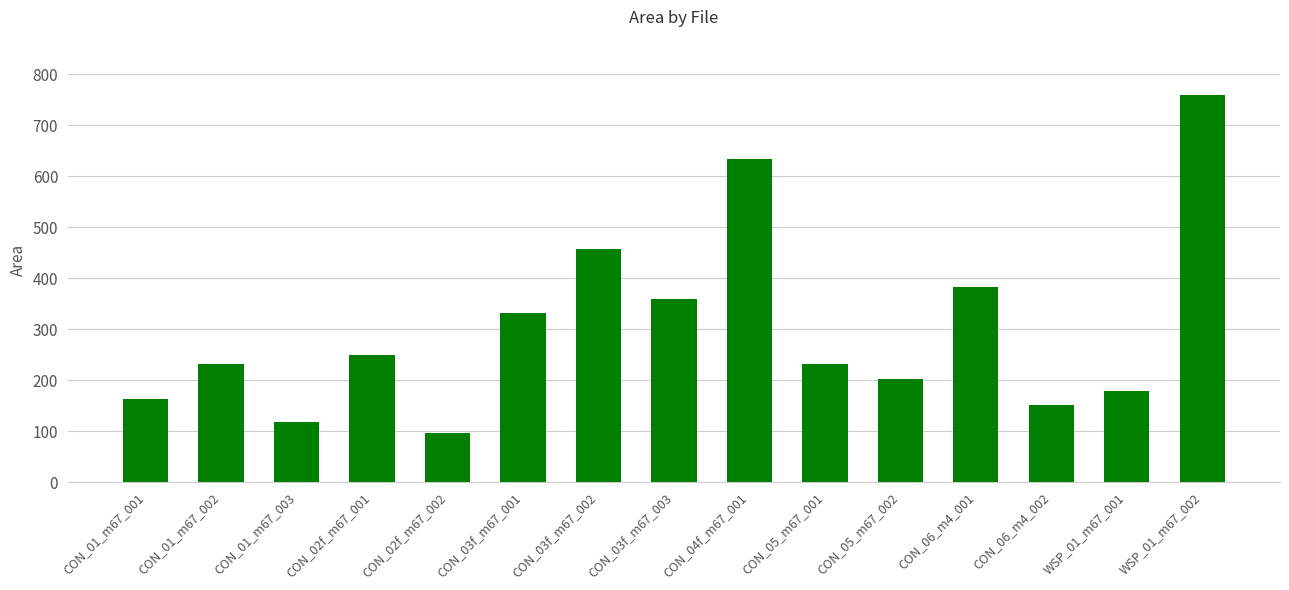

What is the greatest value displayed?

759.6